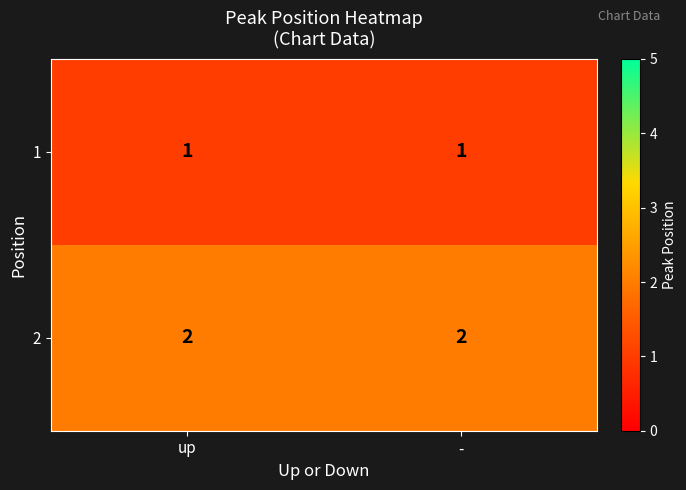

Is the value of 2 at - greater than the value of 1 at up?

Yes